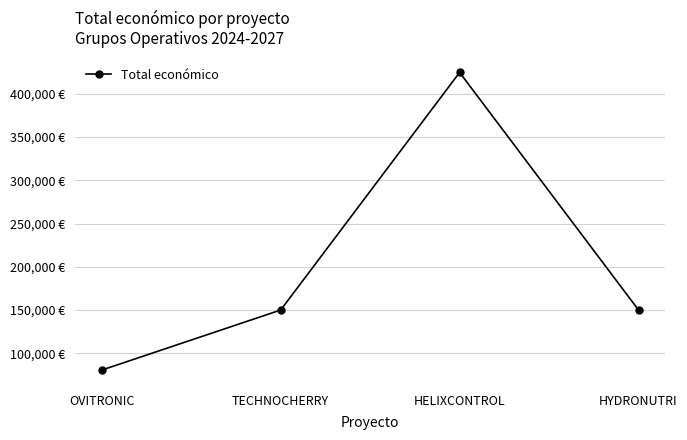

What is the label of the 1st point from the right?

HYDRONUTRI